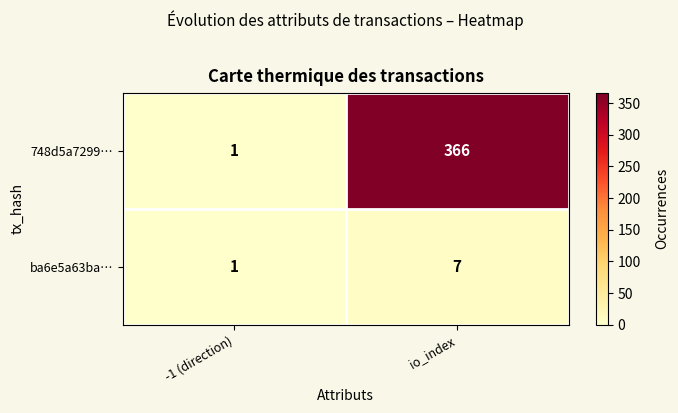

Which series has the widest spread of values?

748d5a7299…